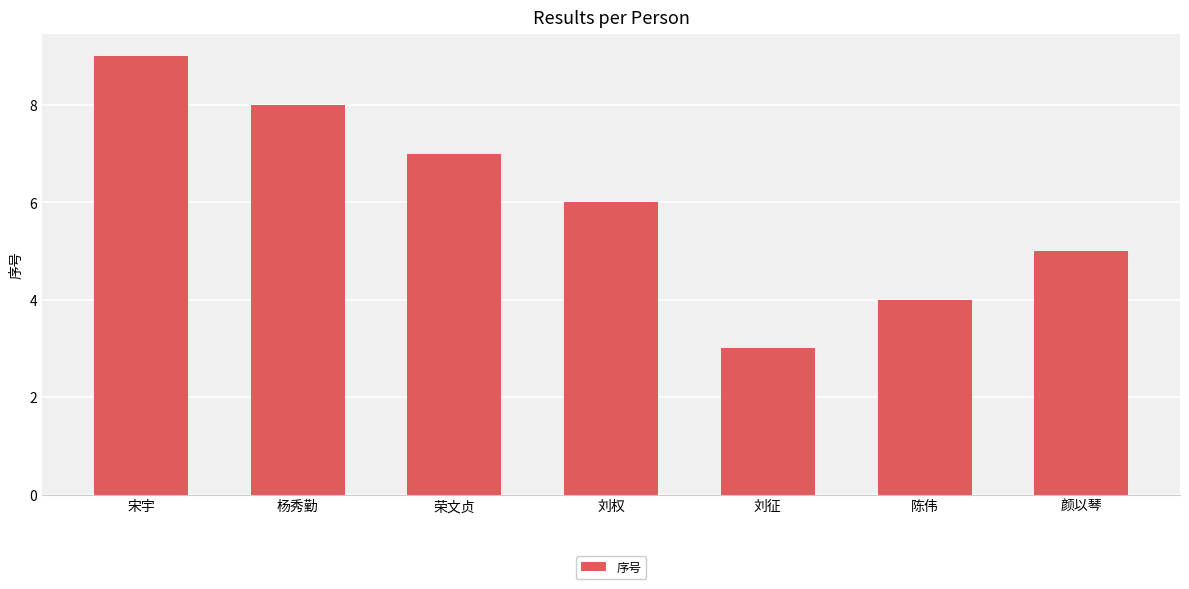

Approximately how many times larger is the value at 陈伟 compared to 杨秀勤?

0.5